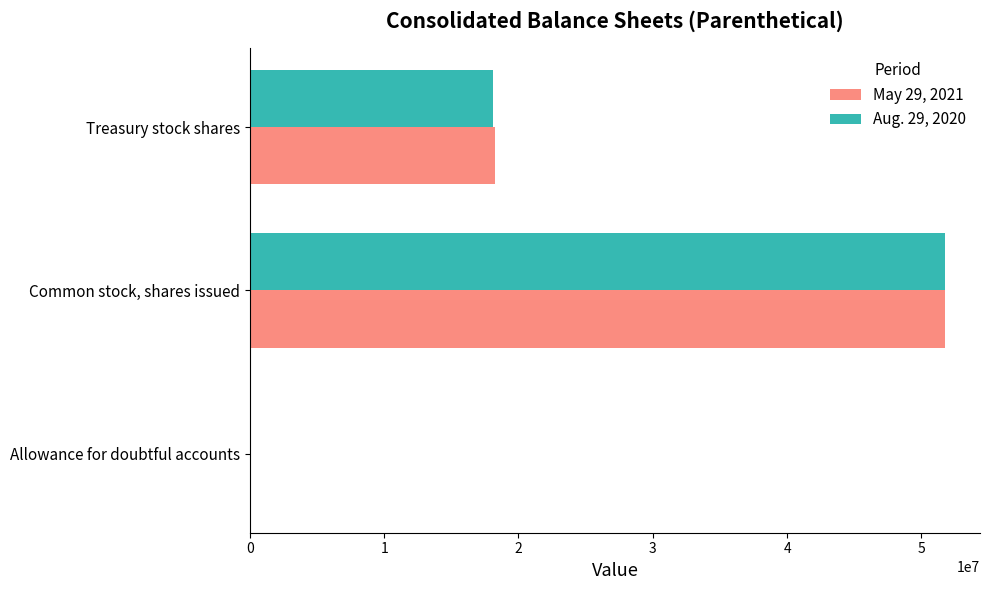

What is the total value across all series at Common stock, shares issued?

103552000